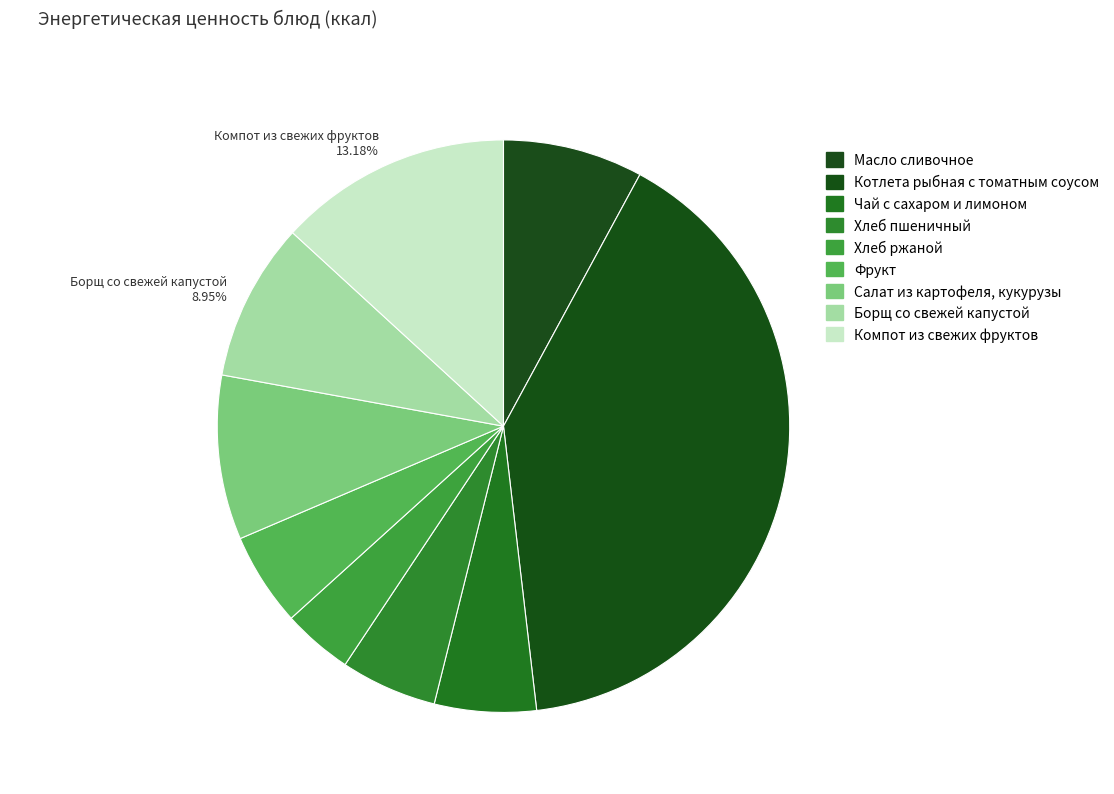

Which has a higher value, Хлеб пшеничный or Компот из свежих фруктов?

Компот из свежих фруктов